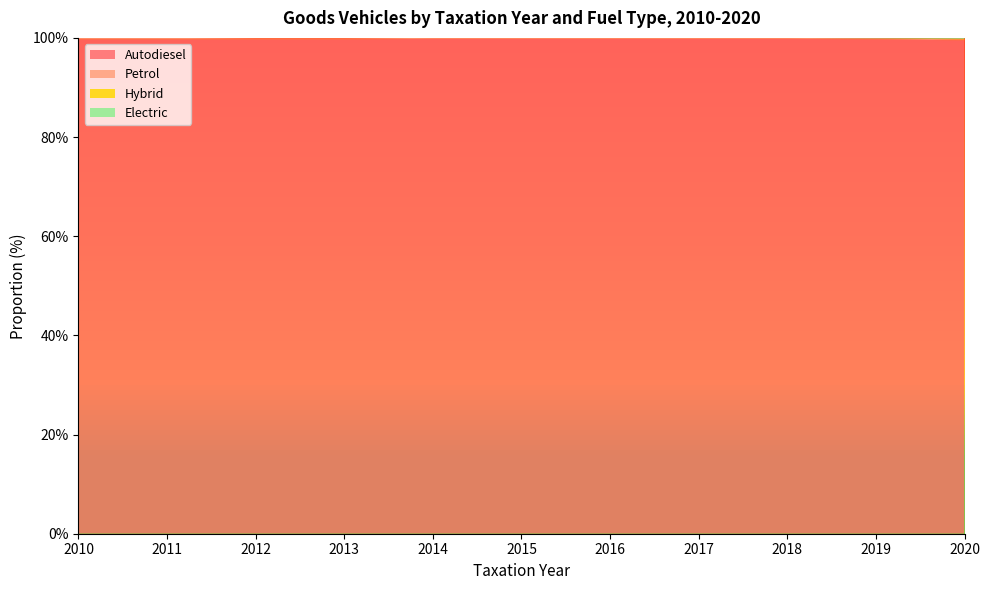

Reading left to right, transcribe all the data shown in this chart.

Autodiesel: 1.0	1.0	1.0	1.0	1.0	1.0	1.0	1.0	1.0	1.0	1.0
Petrol: 0.0	0.0	0.0	0.0	0.0	0.0	0.0	0.0	0.0	0.0	0.0
Hybrid: 0.0	0.0	0.0	0.0	0.0	0.0	0.0	0.0	0.0	0.0	0.0
Electric: 0.0	0.0	0.0	0.0	0.0	0.0	0.0	0.0	0.0	0.0	0.0